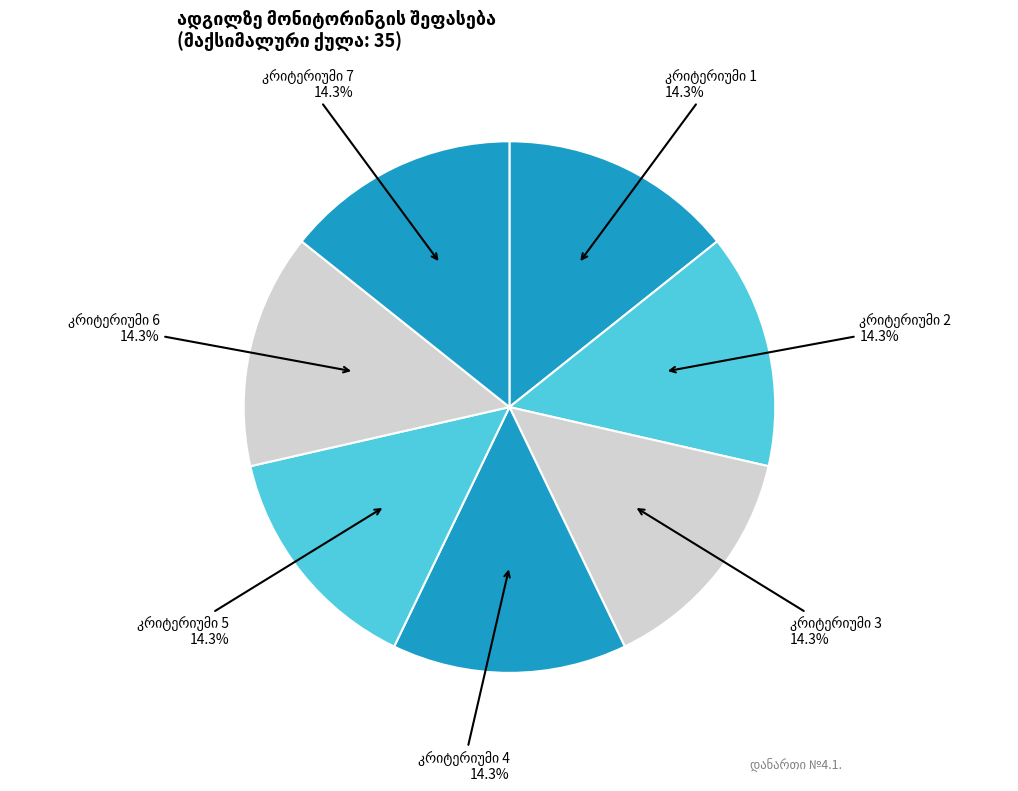

How many segments does this pie chart have?

7